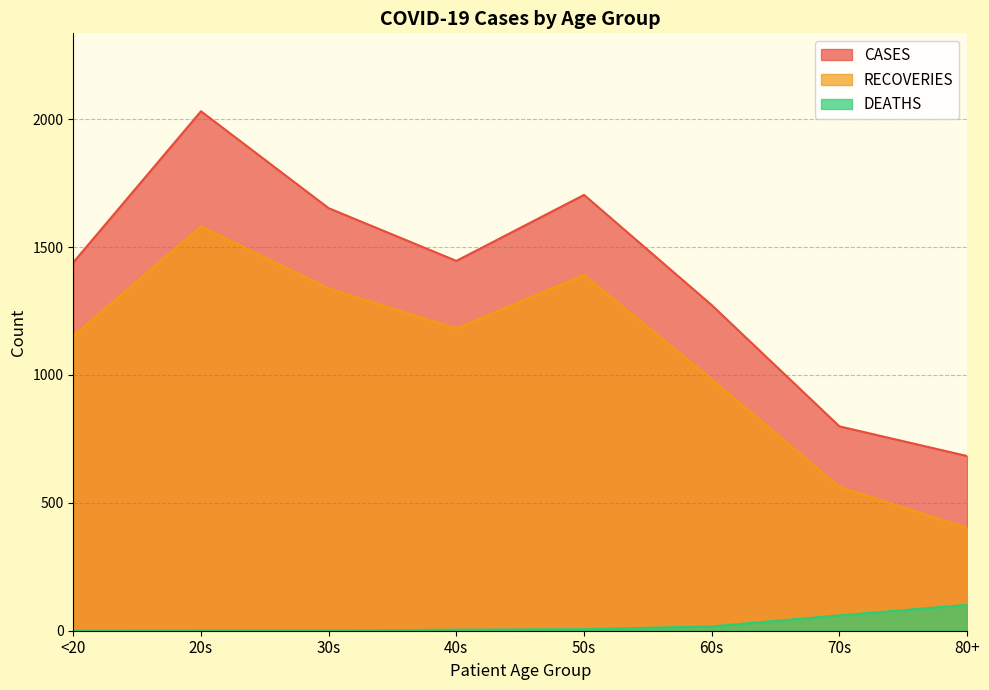

Reading left to right, extract all data points from this chart.

CASES: <20=1440	20s=2031	30s=1652	40s=1446	50s=1704	60s=1273	70s=799	80+=683
RECOVERIES: <20=1153	20s=1581	30s=1338	40s=1182	50s=1391	60s=983	70s=562	80+=402
DEATHS: <20=0	20s=1	30s=1	40s=4	50s=6	60s=17	70s=60	80+=101